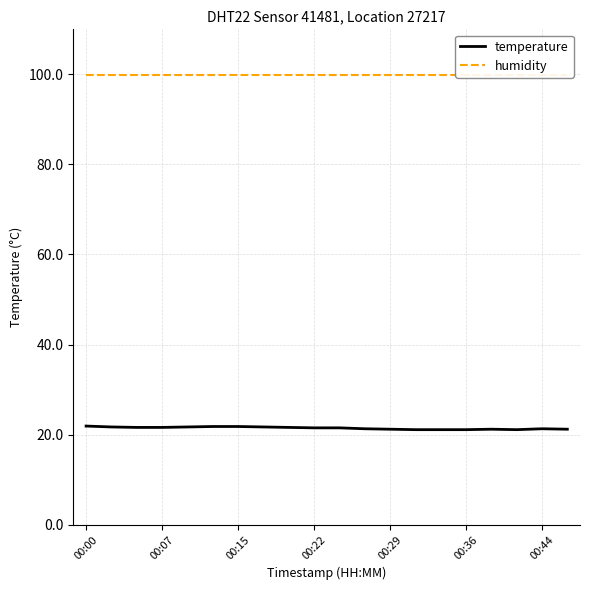

Is this an area chart (filled region under the line)?

No